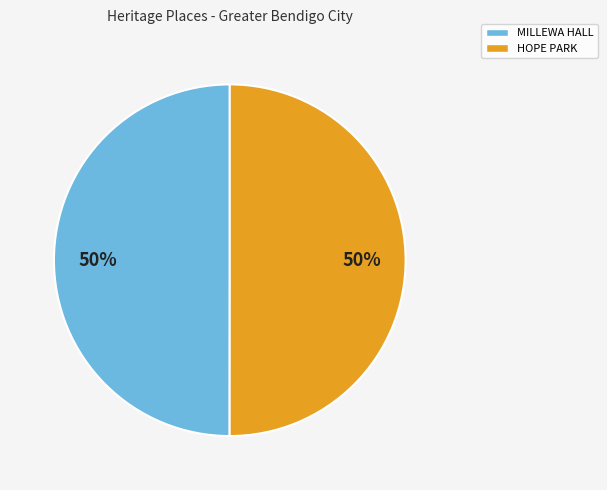

Count the number of slices in the pie.

2